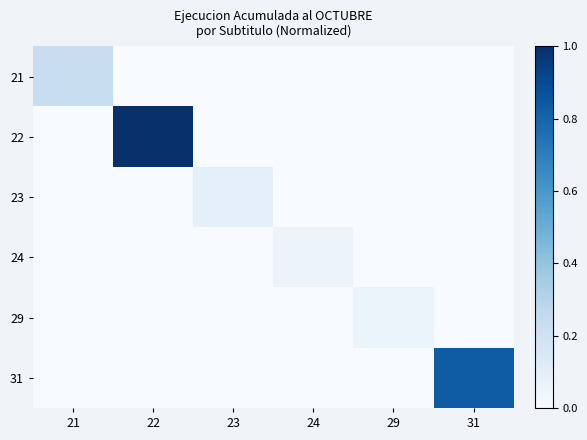

Rank the series at 21 from highest to lowest value.

21, 22, 23, 24, 29, 31